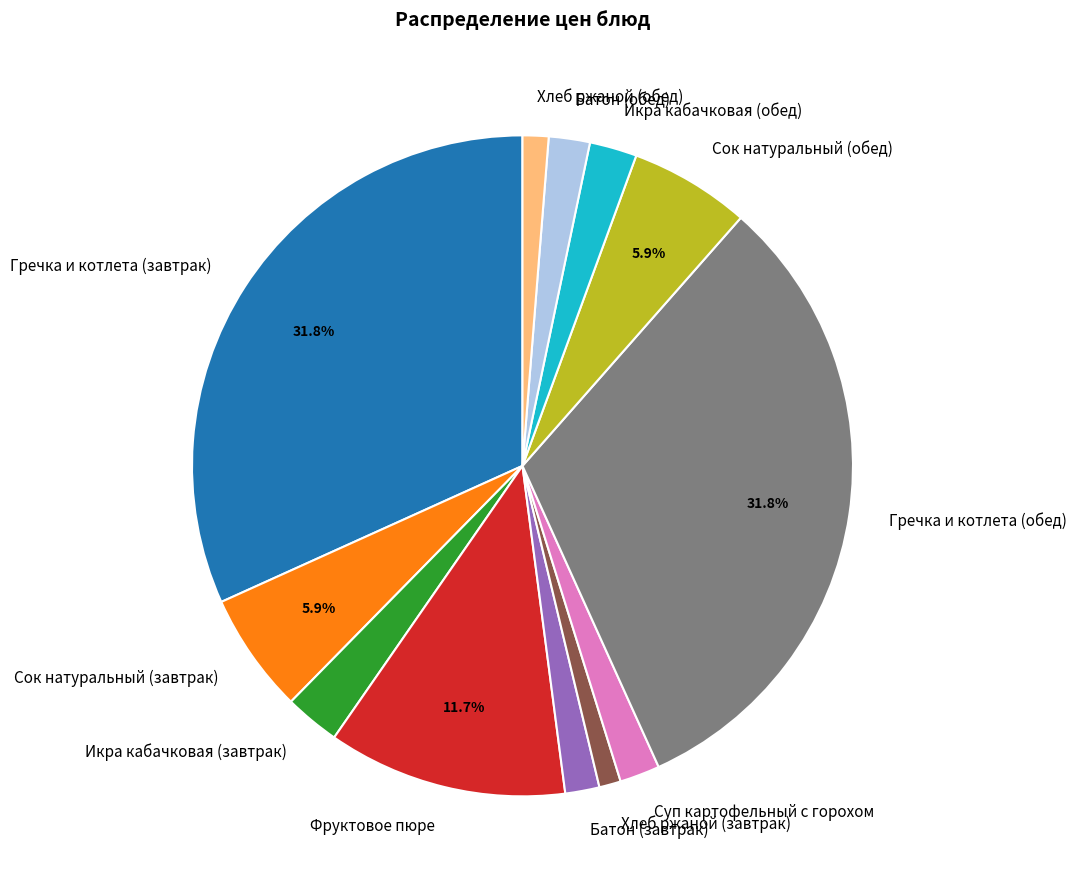

How many segments does this pie chart have?

12